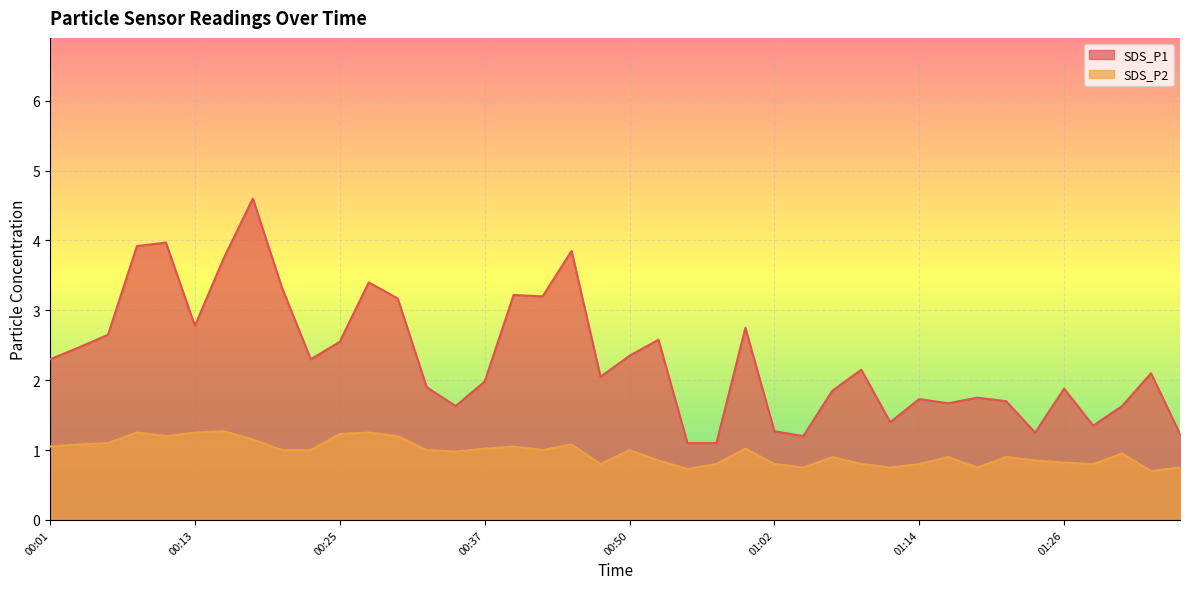

What position from the left is 01:07?

28